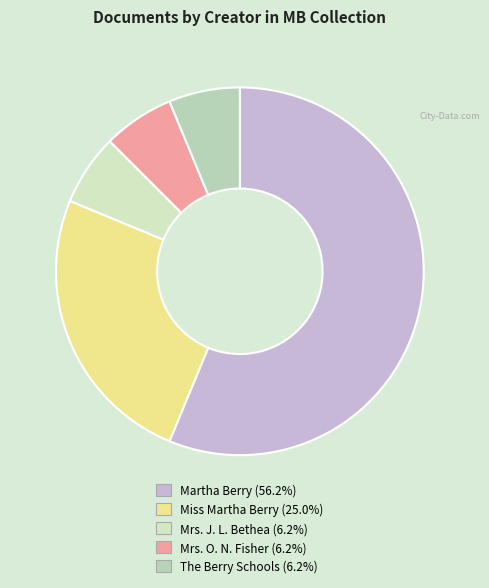

Count the number of slices in the pie.

5